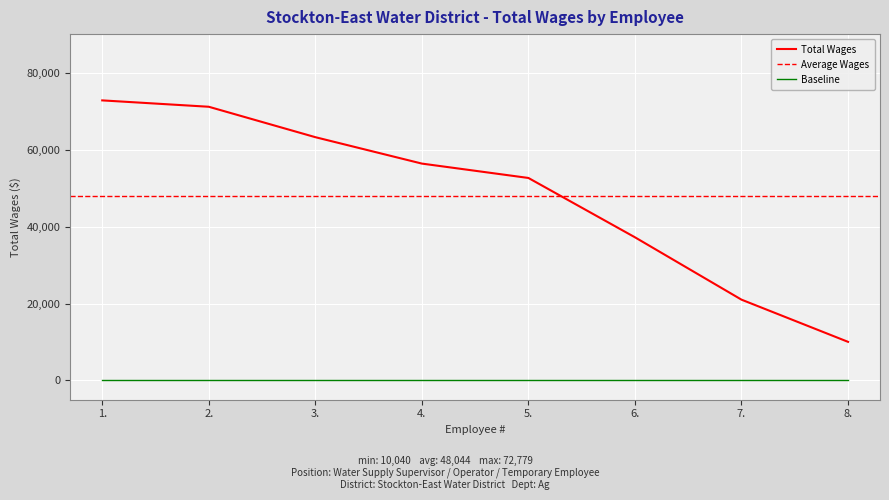

Reading left to right, what are all the values shown in this chart?

72779	71123	63221	56357	52622	37206	21000	10040